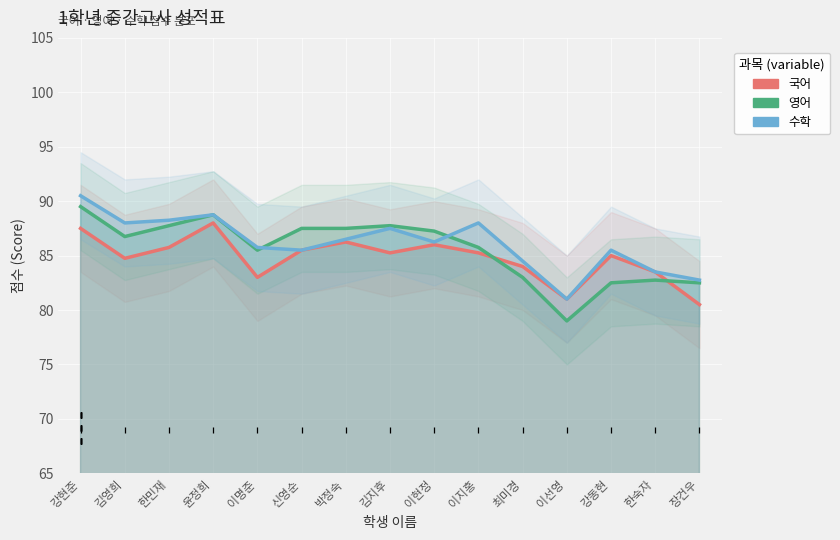

How many values in the 수학 series are below 86?

7